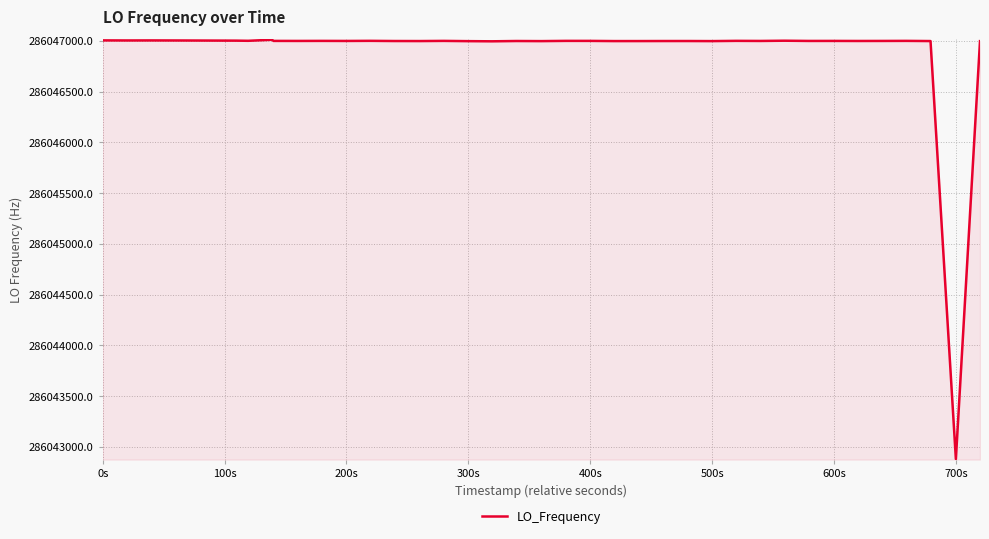

What is the smallest value displayed?

286042879.4